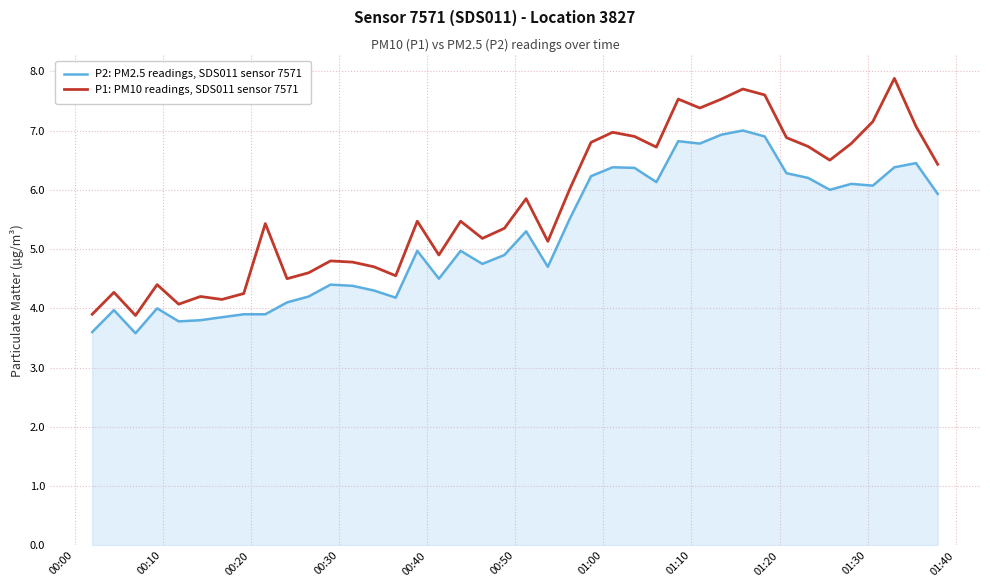

Rank the series by their average value, from lowest to highest.

P2: PM2.5 readings, SDS011 sensor 7571, P1: PM10 readings, SDS011 sensor 7571